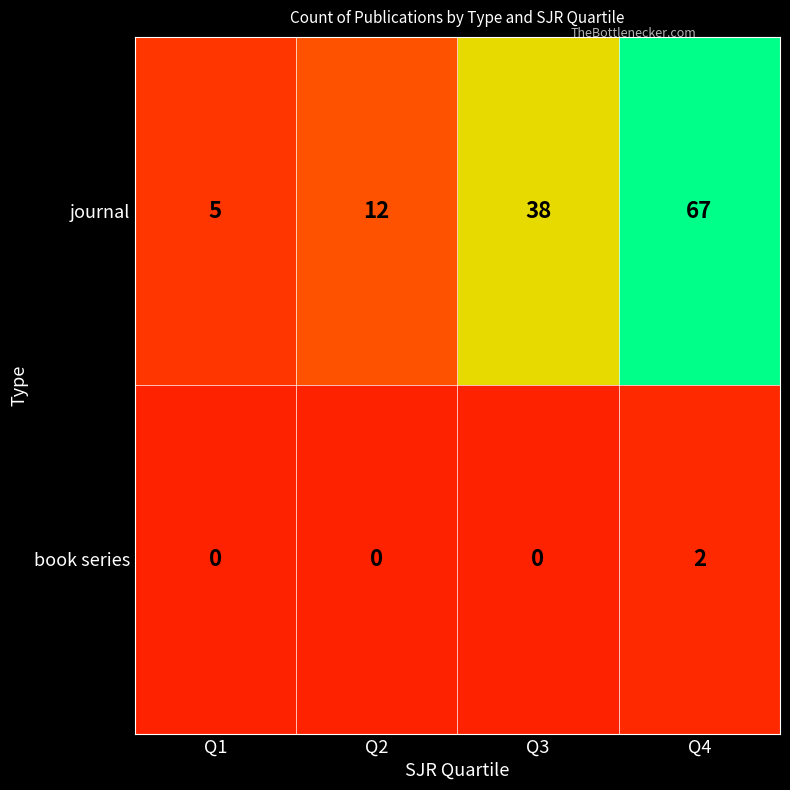

What is the sum of all journal values?

122